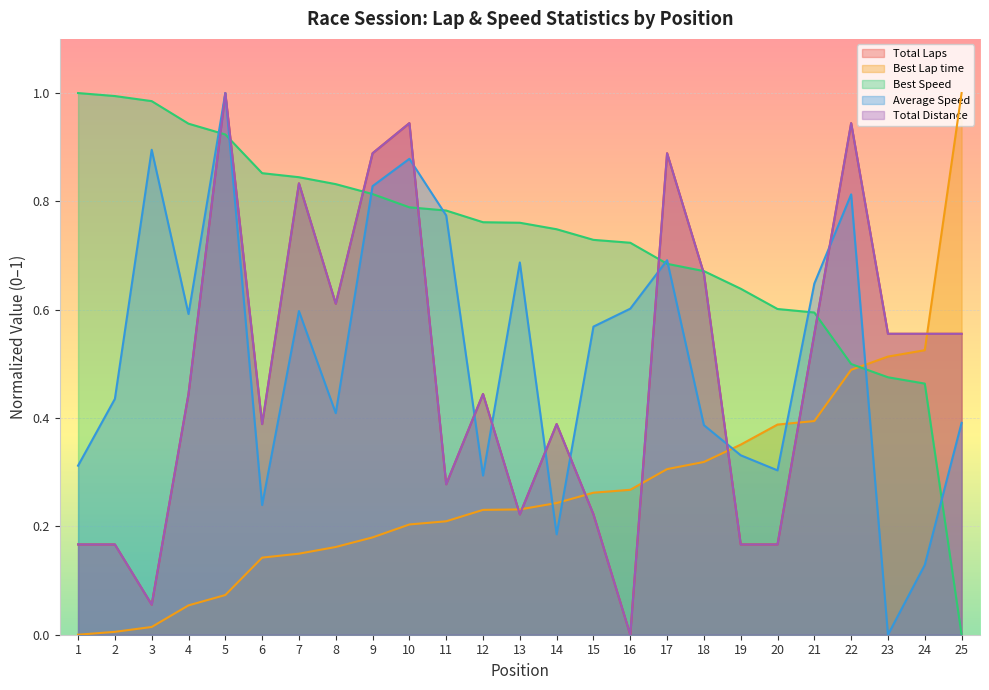

Reading right to left, what are all the values shown in this chart?

Total Laps: 25=0.6	24=0.6	23=0.6	22=0.9	21=0.6	20=0.2	19=0.2	18=0.7	17=0.9	16=0.0	15=0.2	14=0.4	13=0.2	12=0.4	11=0.3	10=0.9	9=0.9	8=0.6	7=0.8	6=0.4	5=1.0	4=0.4	3=0.1	2=0.2	1=0.2
Best Lap time: 25=1.0	24=0.5	23=0.5	22=0.5	21=0.4	20=0.4	19=0.4	18=0.3	17=0.3	16=0.3	15=0.3	14=0.2	13=0.2	12=0.2	11=0.2	10=0.2	9=0.2	8=0.2	7=0.1	6=0.1	5=0.1	4=0.1	3=0.0	2=0.0	1=0.0
Best Speed: 25=0.0	24=0.5	23=0.5	22=0.5	21=0.6	20=0.6	19=0.6	18=0.7	17=0.7	16=0.7	15=0.7	14=0.7	13=0.8	12=0.8	11=0.8	10=0.8	9=0.8	8=0.8	7=0.8	6=0.9	5=0.9	4=0.9	3=1.0	2=1.0	1=1.0
Average Speed: 25=0.4	24=0.1	23=0.0	22=0.8	21=0.6	20=0.3	19=0.3	18=0.4	17=0.7	16=0.6	15=0.6	14=0.2	13=0.7	12=0.3	11=0.8	10=0.9	9=0.8	8=0.4	7=0.6	6=0.2	5=1.0	4=0.6	3=0.9	2=0.4	1=0.3
Total Distance: 25=0.6	24=0.6	23=0.6	22=0.9	21=0.6	20=0.2	19=0.2	18=0.7	17=0.9	16=0.0	15=0.2	14=0.4	13=0.2	12=0.4	11=0.3	10=0.9	9=0.9	8=0.6	7=0.8	6=0.4	5=1.0	4=0.4	3=0.1	2=0.2	1=0.2